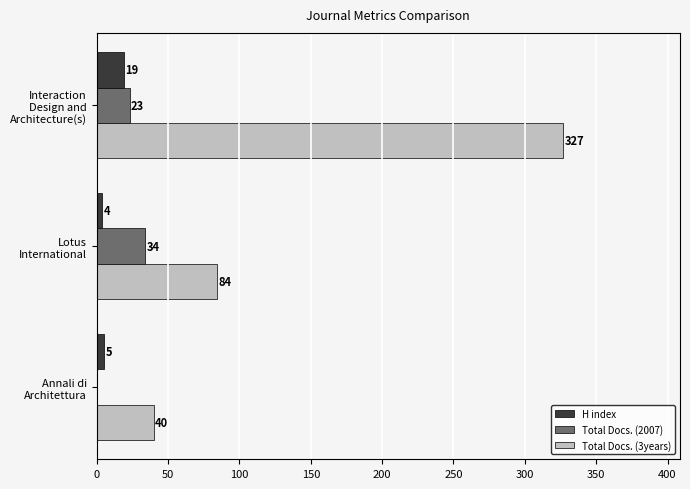

Which series has the widest spread of values?

Total Docs. (3years)